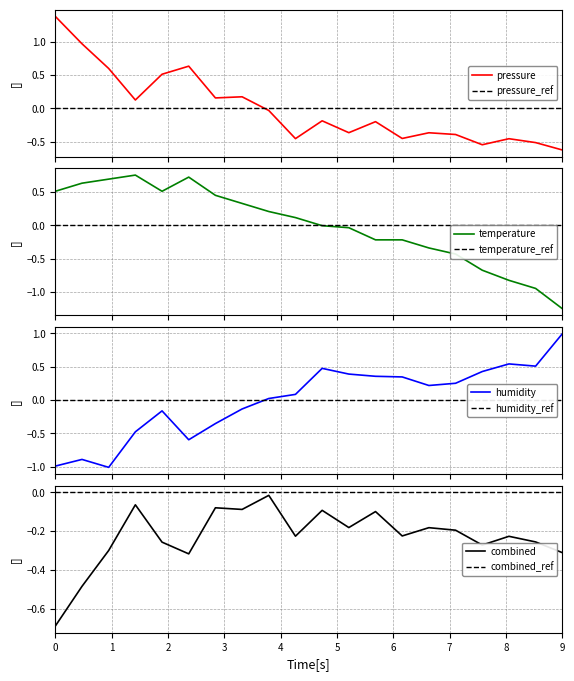

What position from the left is 06:30?

14